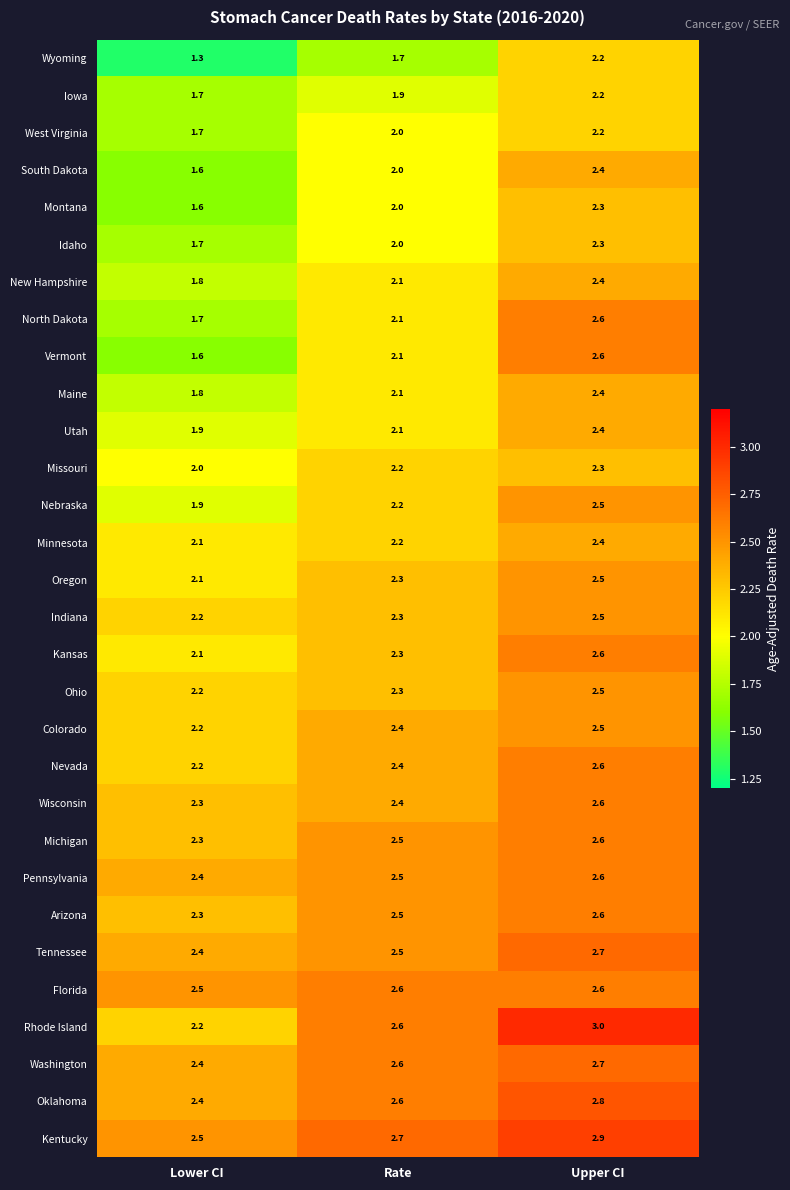

What is the difference between the highest and lowest values at Upper CI?

0.8